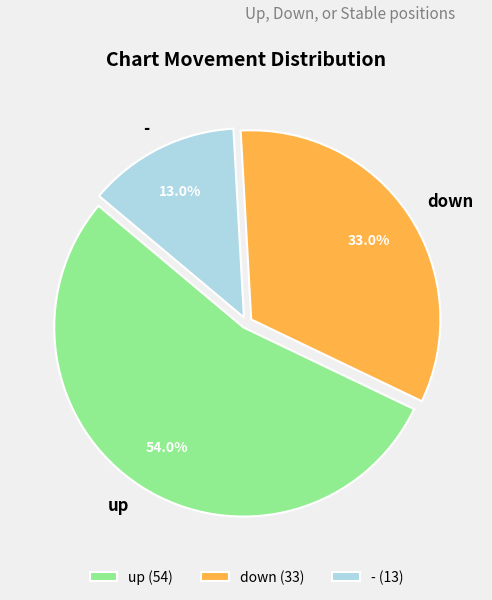

To the nearest percent, what is the average slice percentage?

33%